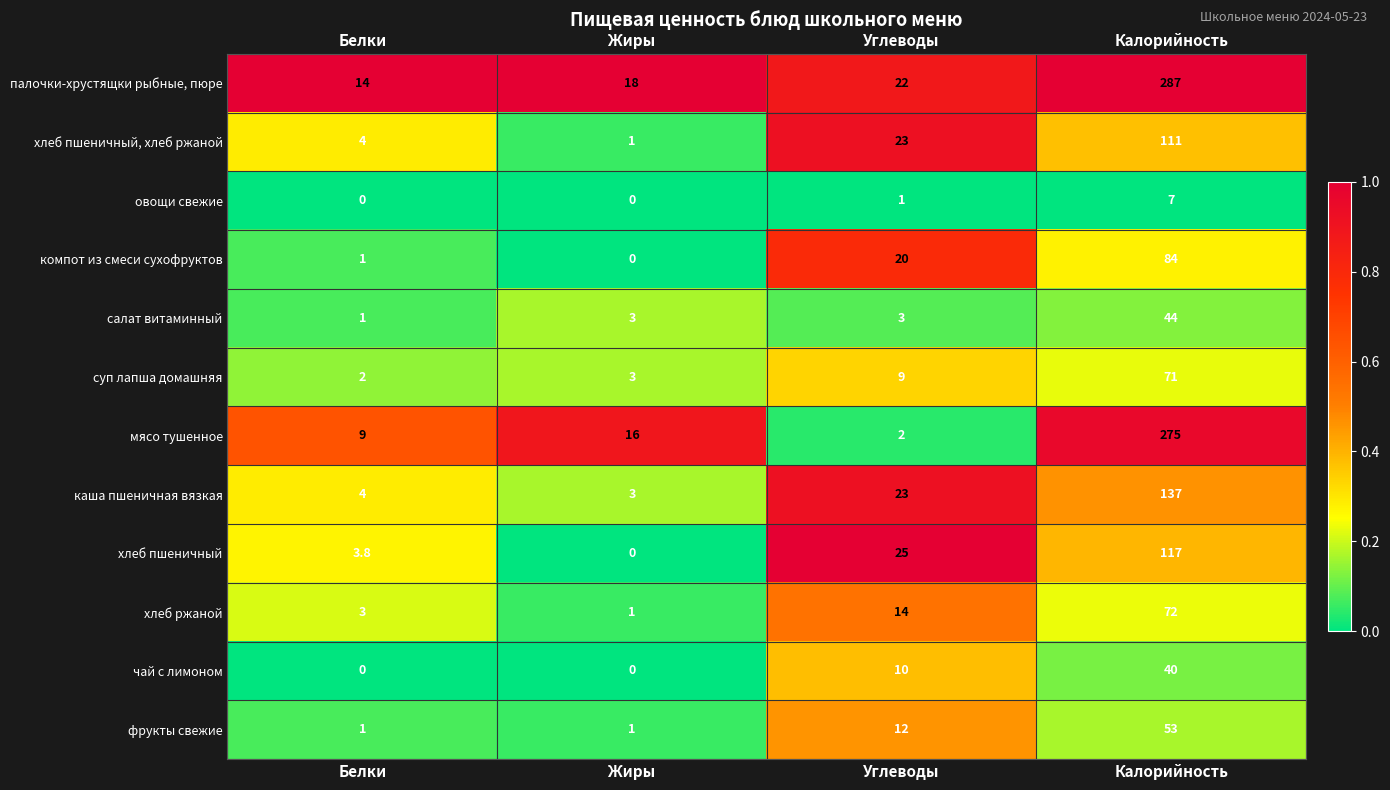

What is the minimum value for салат витаминный?

1.0